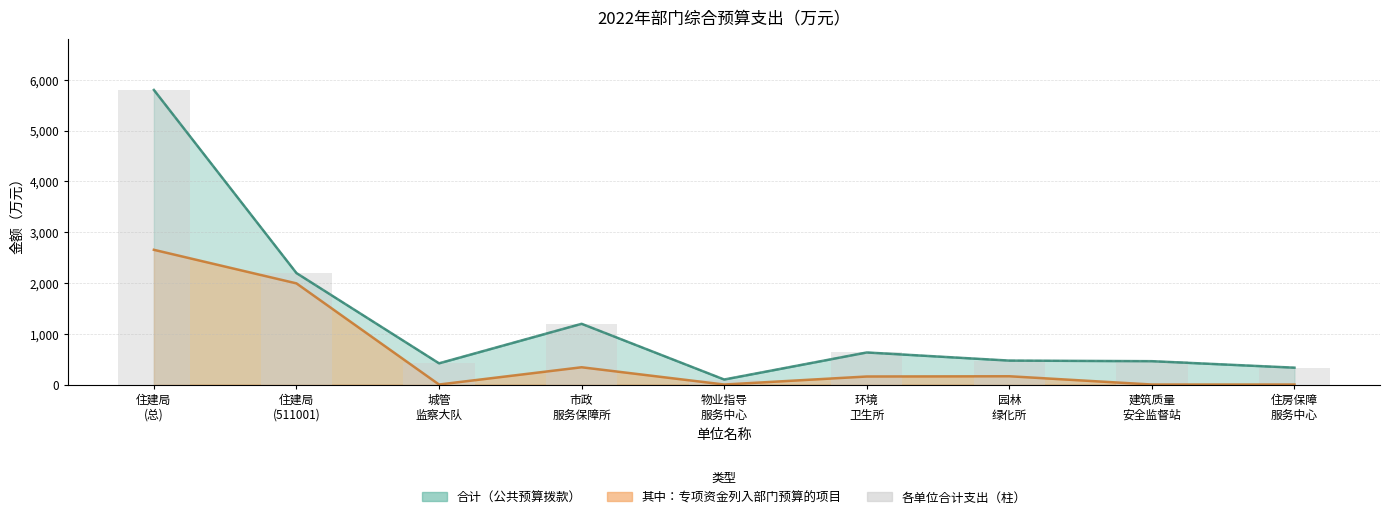

Reading right to left, transcribe all the data shown in this chart.

住房保障
服务中心=331.9	建筑质量
安全监督站=459.7	园林
绿化所=471.3	环境
卫生所=631.3	物业指导
服务中心=98.8	市政
服务保障所=1195.7	城管
监察大队=417.6	住建局
(511001)=2194.5	住建局
(总)=5800.8